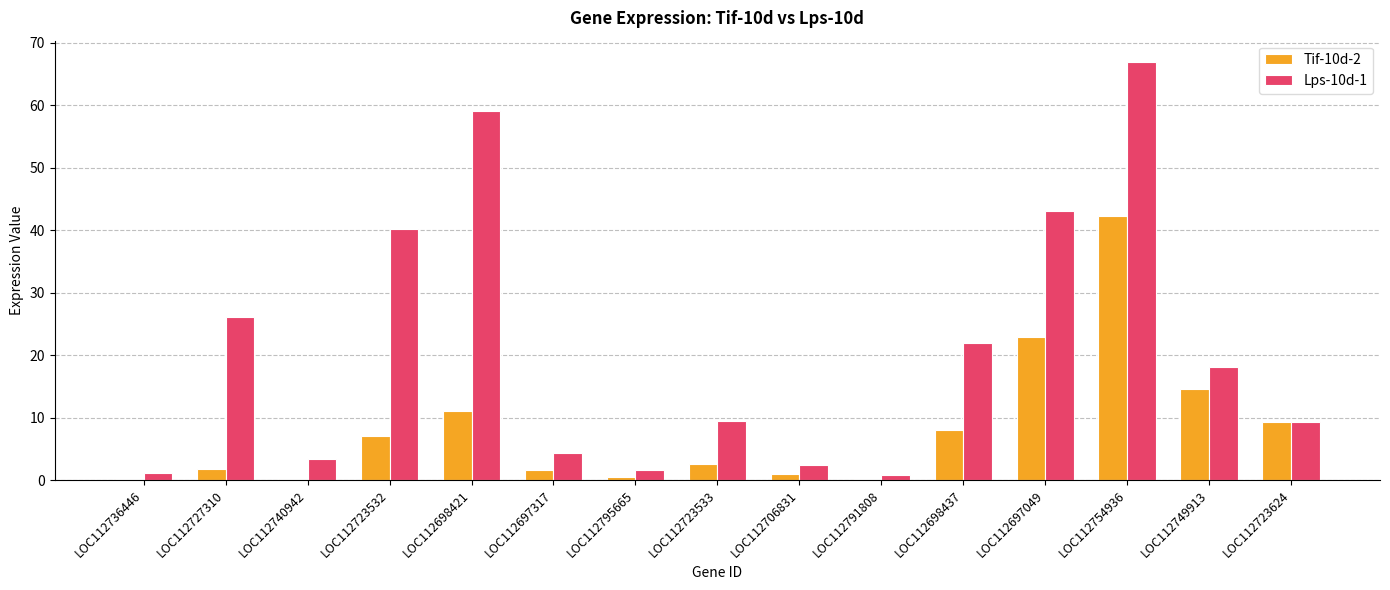

The value of Tif-10d-2 at LOC112723624 is 3.0. True or false?

False